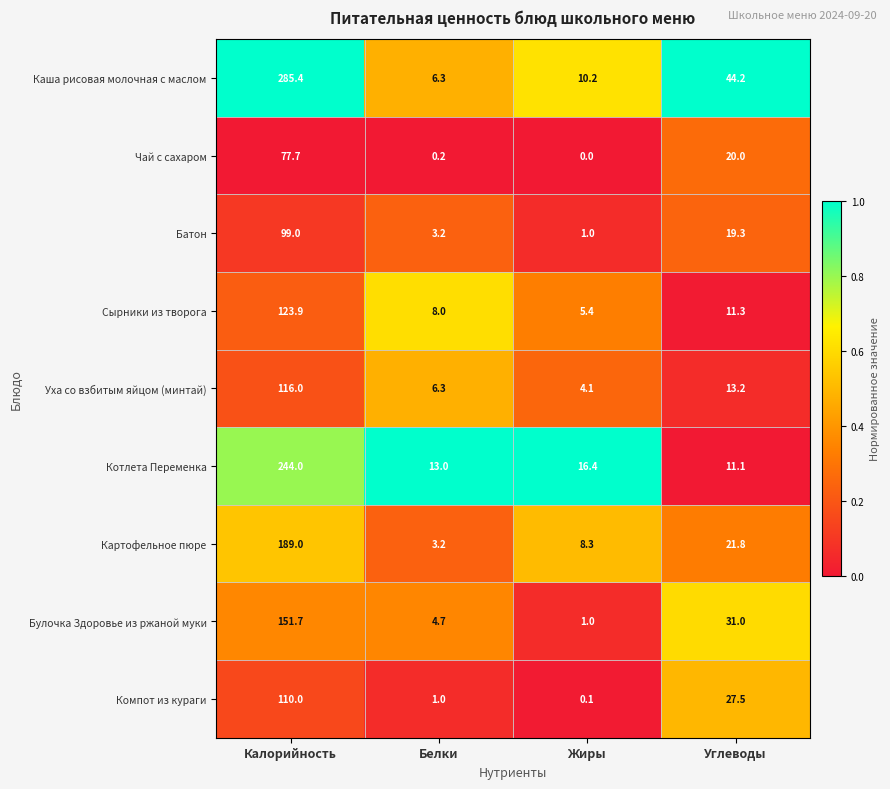

Rank the series by their maximum value, from highest to lowest.

Каша рисовая молочная с маслом, Котлета Переменка, Картофельное пюре, Булочка Здоровье из ржаной муки, Сырники из творога, Уха со взбитым яйцом (минтай), Компот из кураги, Батон, Чай с сахаром